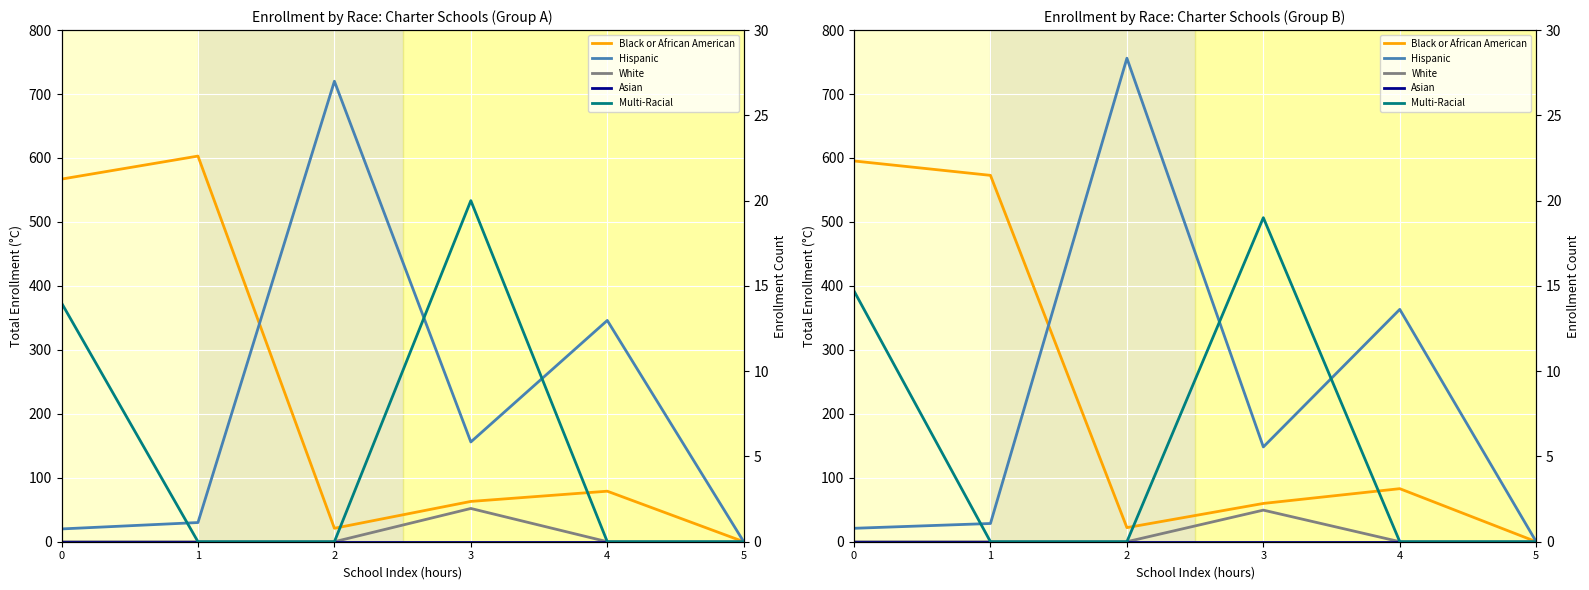

What is the total value across all series at 3?

276.4